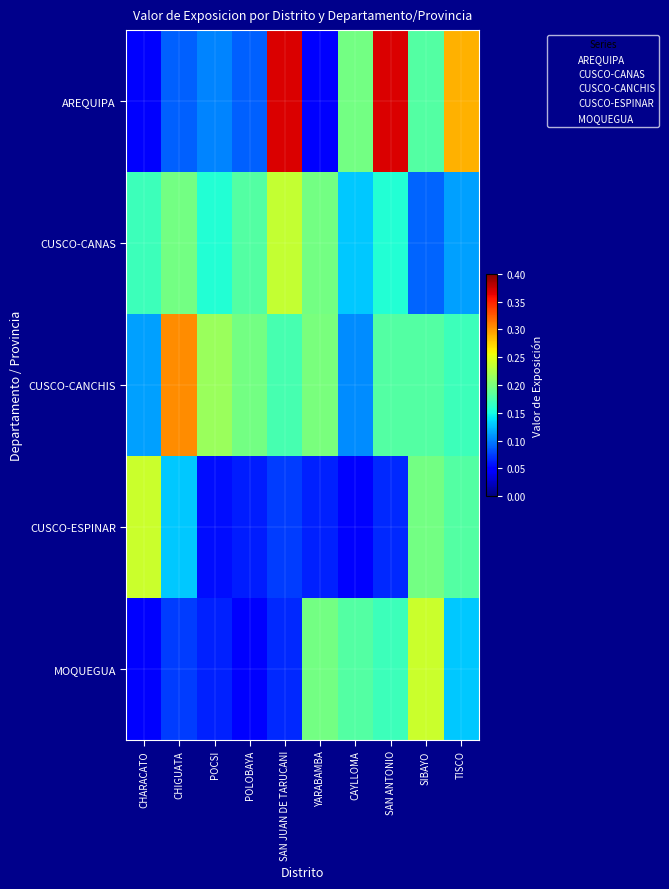

Reading left to right, list all the values displayed in this chart.

AREQUIPA: CHARACATO=0.1	CHIGUATA=0.1	POCSI=0.1	POLOBAYA=0.1	SAN JUAN DE TARUCANI=0.4	YARABAMBA=0.1	CAYLLOMA=0.2	SAN ANTONIO=0.4	SIBAYO=0.2	TISCO=0.3
CUSCO-CANAS: CHARACATO=0.2	CHIGUATA=0.2	POCSI=0.2	POLOBAYA=0.2	SAN JUAN DE TARUCANI=0.2	YARABAMBA=0.2	CAYLLOMA=0.1	SAN ANTONIO=0.2	SIBAYO=0.1	TISCO=0.1
CUSCO-CANCHIS: CHARACATO=0.1	CHIGUATA=0.3	POCSI=0.2	POLOBAYA=0.2	SAN JUAN DE TARUCANI=0.2	YARABAMBA=0.2	CAYLLOMA=0.1	SAN ANTONIO=0.2	SIBAYO=0.2	TISCO=0.2
CUSCO-ESPINAR: CHARACATO=0.2	CHIGUATA=0.1	POCSI=0.1	POLOBAYA=0.1	SAN JUAN DE TARUCANI=0.1	YARABAMBA=0.1	CAYLLOMA=0.1	SAN ANTONIO=0.1	SIBAYO=0.2	TISCO=0.2
MOQUEGUA: CHARACATO=0.1	CHIGUATA=0.1	POCSI=0.1	POLOBAYA=0.1	SAN JUAN DE TARUCANI=0.1	YARABAMBA=0.2	CAYLLOMA=0.2	SAN ANTONIO=0.2	SIBAYO=0.2	TISCO=0.1